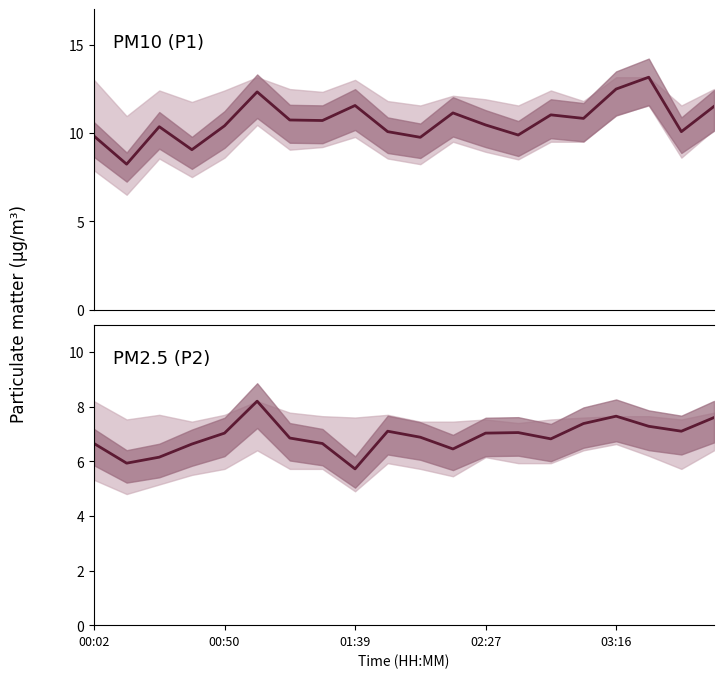

What is the average value of the P1 series?

10.7